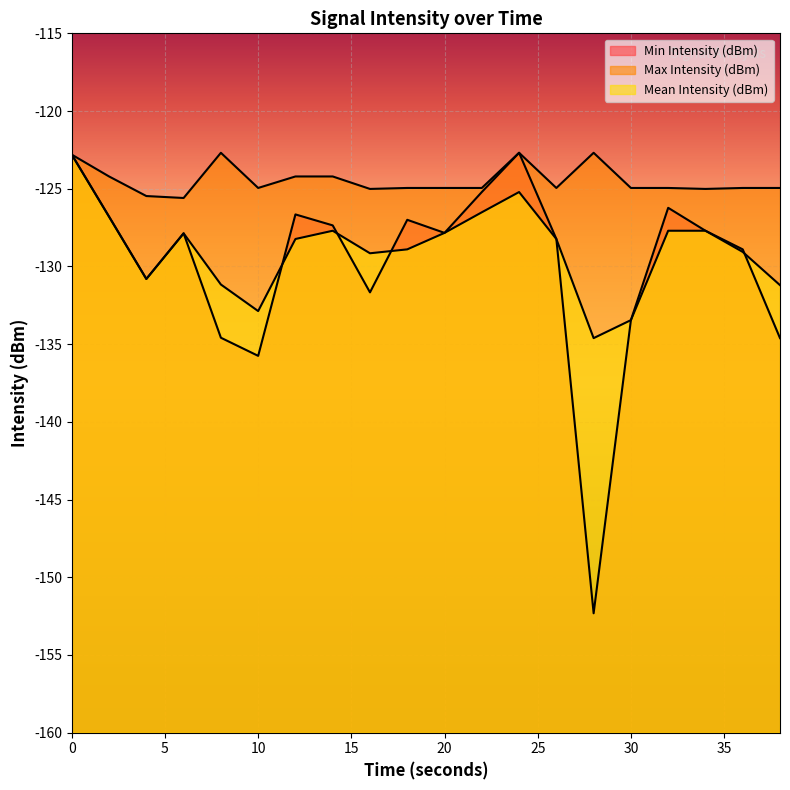

What is the smallest value displayed?

-152.3